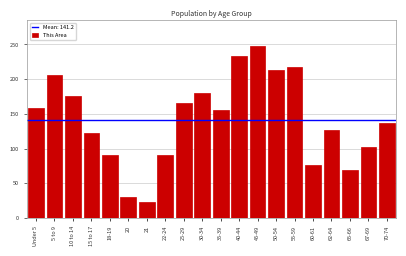

Reading left to right, what are all the values shown in this chart?

Under 5=159	5 to 9=206	10 to 14=176	15 to 17=122	18-19=91	20=30	21=23	22-24=91	25-29=166	30-34=180	35-39=155	40-44=233	45-49=248	50-54=213	55-59=218	60-61=77	62-64=127	65-66=70	67-69=103	70-74=137